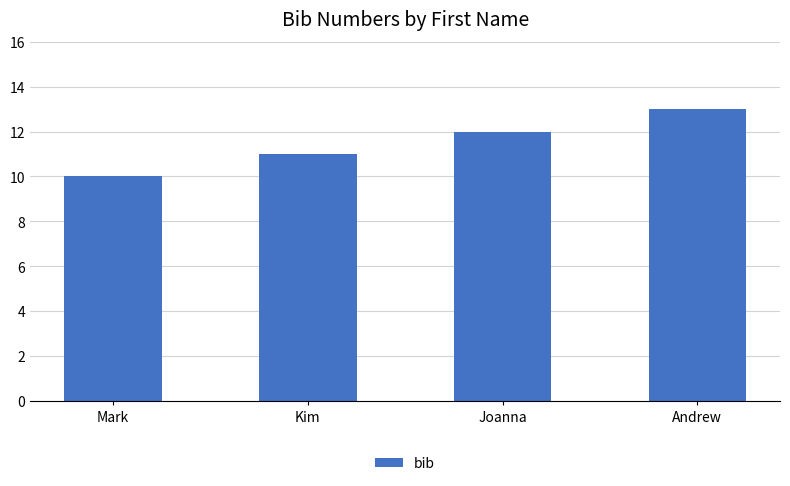

What is the maximum value shown in the chart?

13